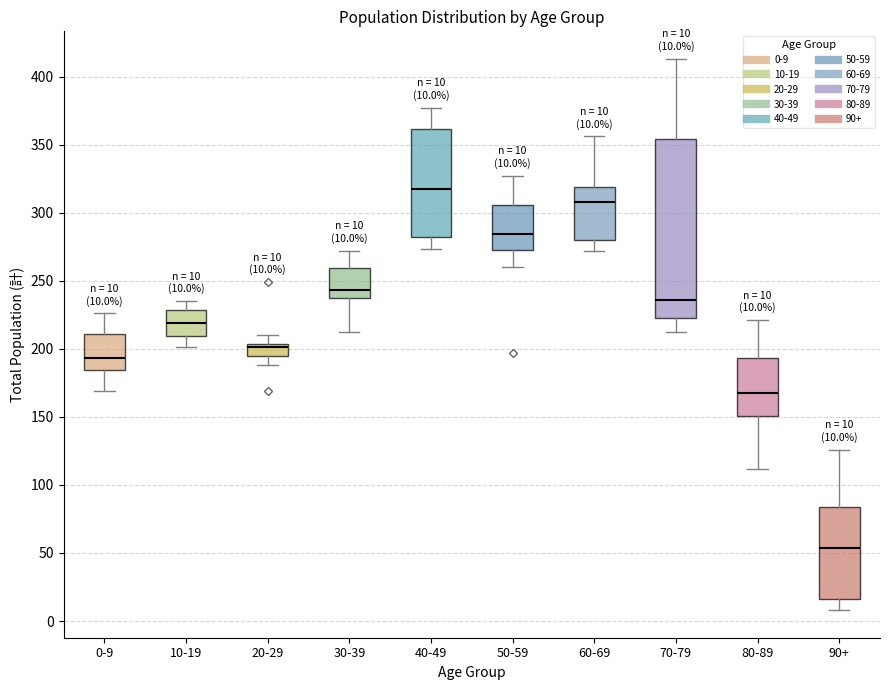

Comparing the boxes themselves (not the whiskers), which one is the tallest?

70-79